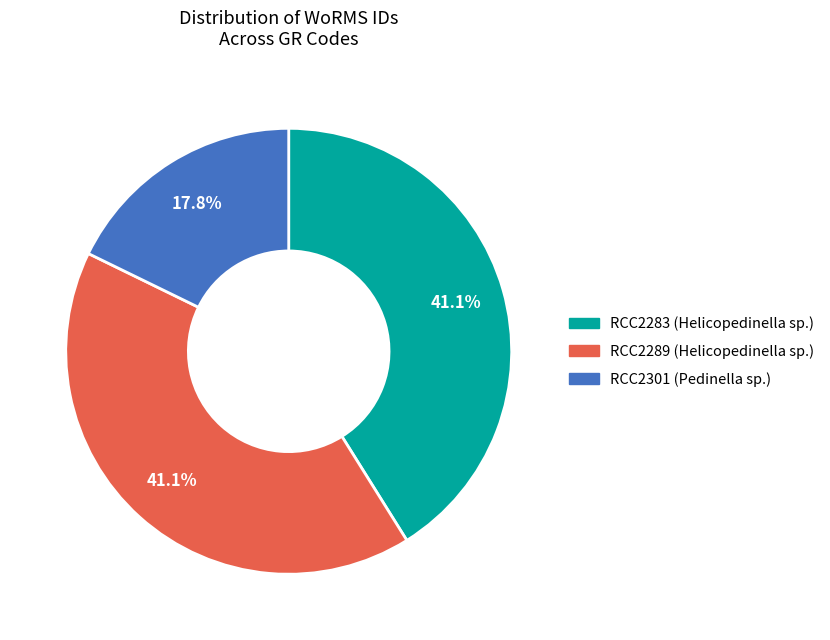

To the nearest percent, what is the average slice percentage?

33%